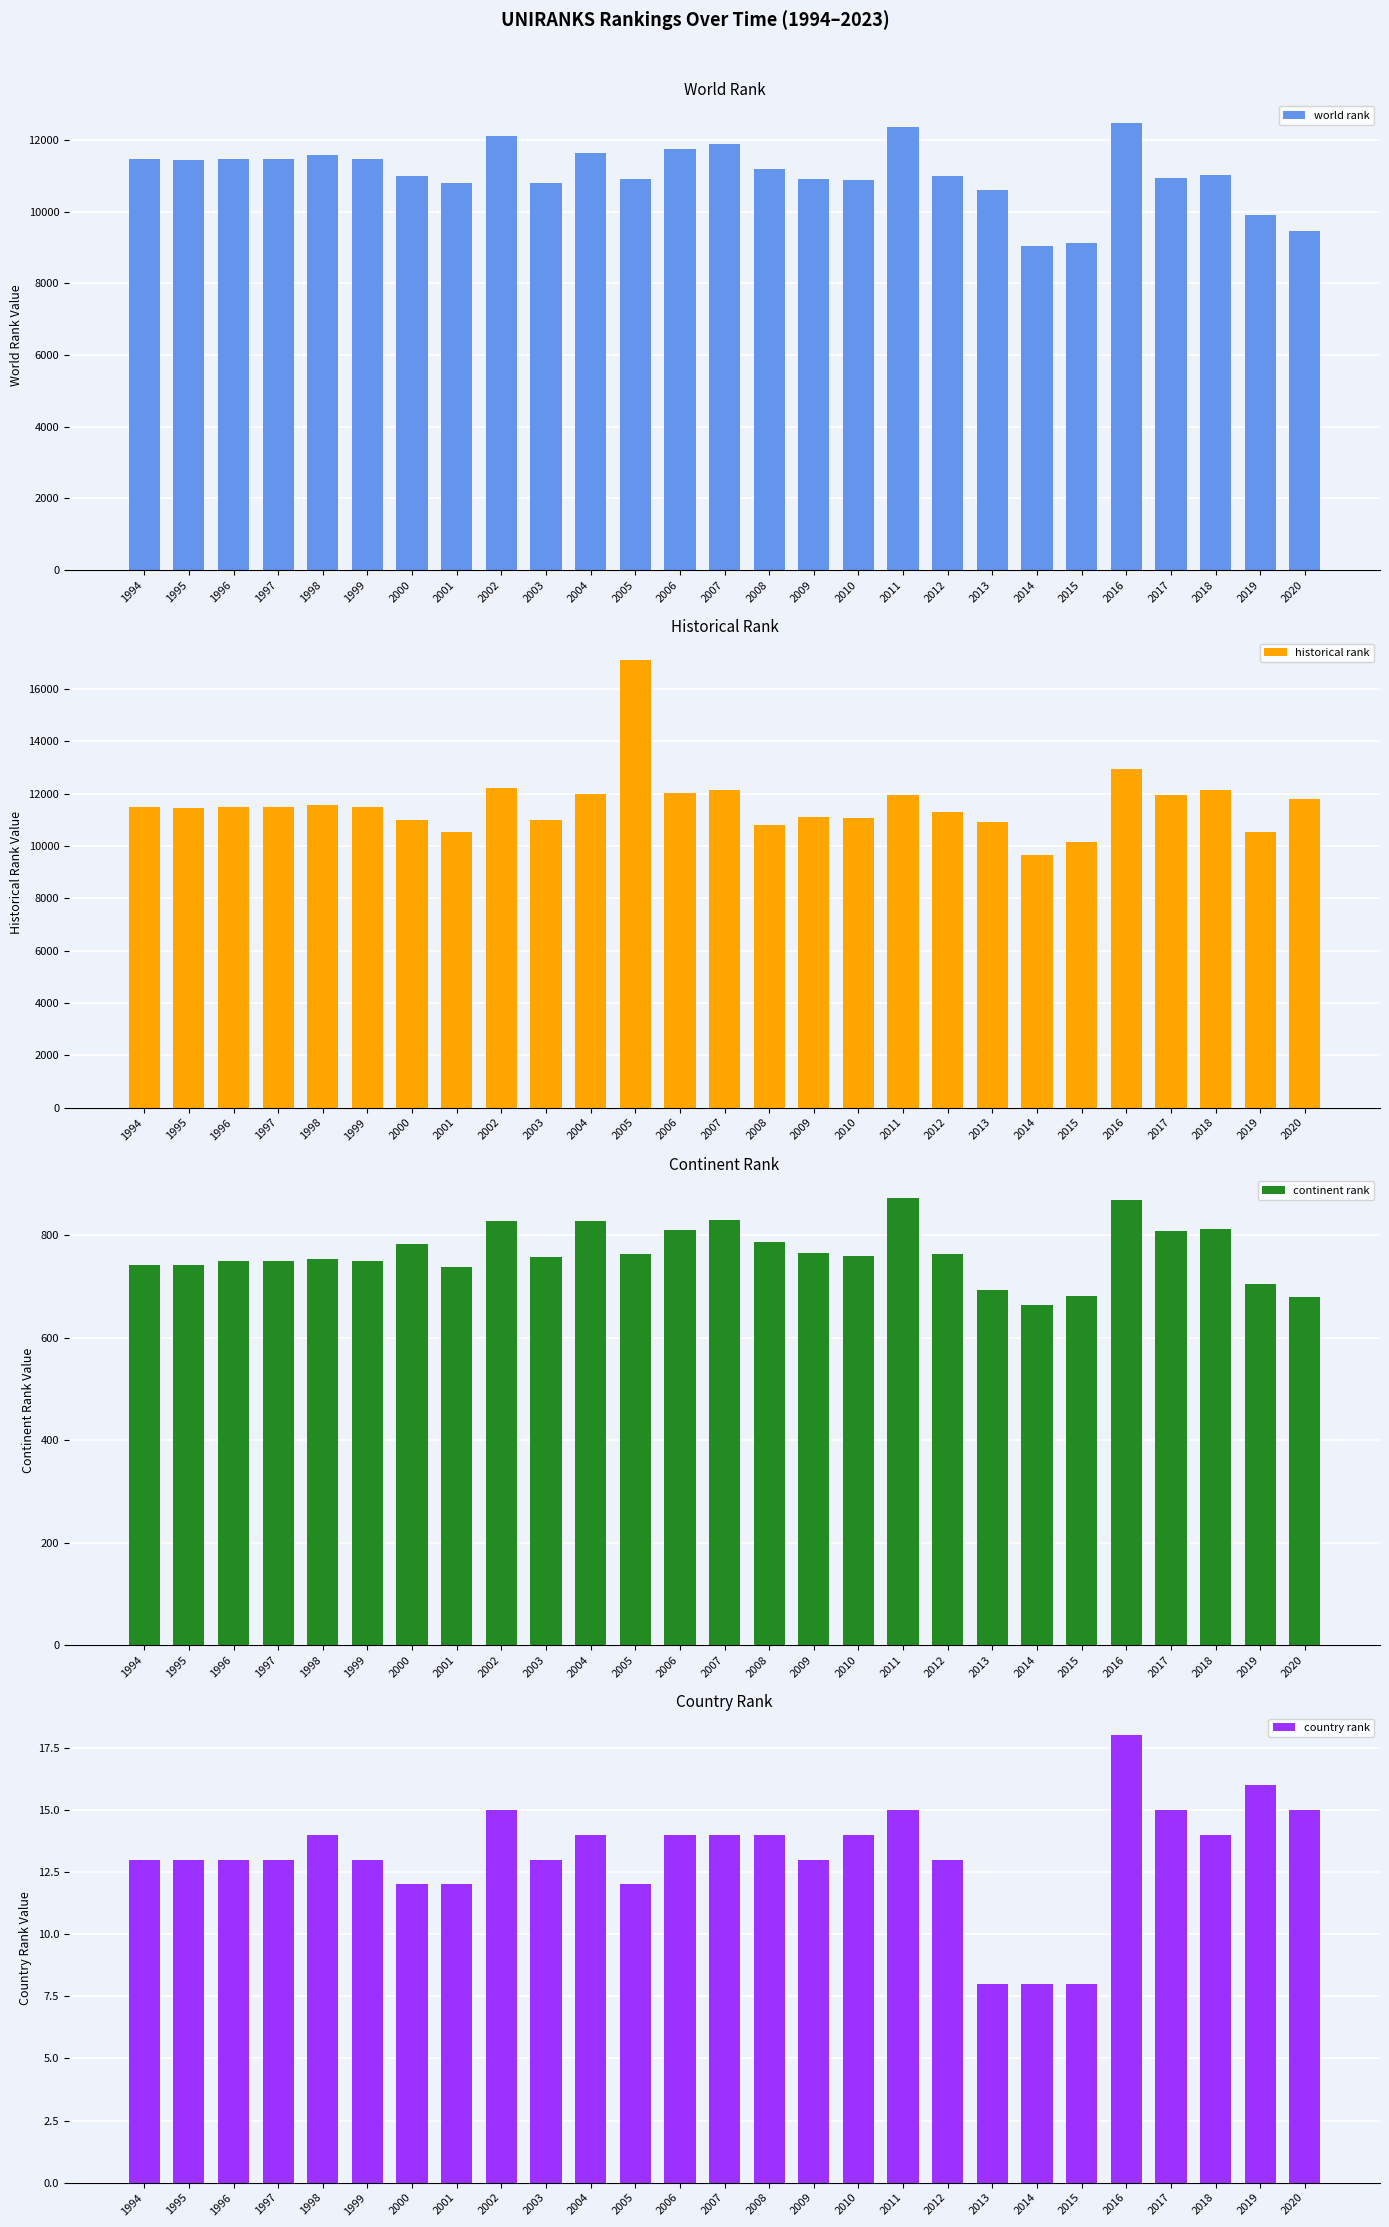

How many bars are there in total?

108